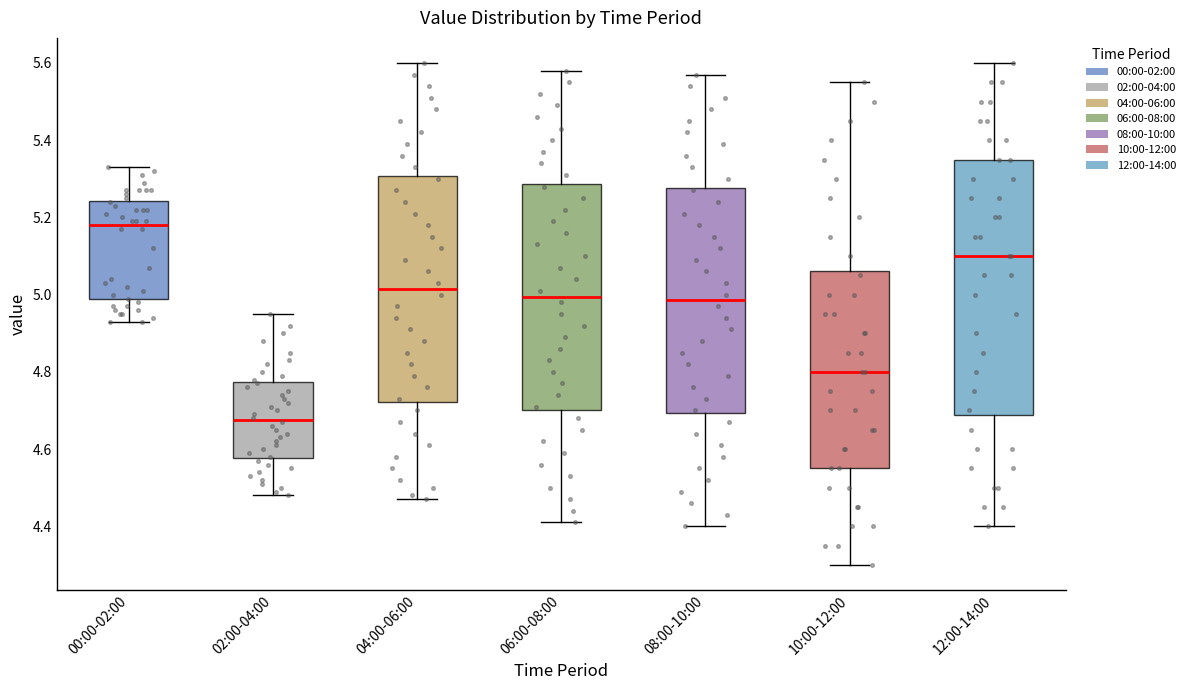

Reading left to right, read every box against the y-axis: the position of its median line, the range the box covers, and the ends of its whiskers. The values are not printed on the chart, so give them approximately, as read against the axis.

00:00-02:00: median 5.18, box 4.98 to 5.24, whiskers 4.94 to 5.34
02:00-04:00: median 4.68, box 4.58 to 4.78, whiskers 4.48 to 4.96
04:00-06:00: median 5.02, box 4.72 to 5.30, whiskers 4.48 to 5.60
06:00-08:00: median 5.00, box 4.70 to 5.28, whiskers 4.42 to 5.58
08:00-10:00: median 4.98, box 4.70 to 5.28, whiskers 4.40 to 5.58
10:00-12:00: median 4.80, box 4.56 to 5.06, whiskers 4.30 to 5.56
12:00-14:00: median 5.10, box 4.68 to 5.36, whiskers 4.40 to 5.60